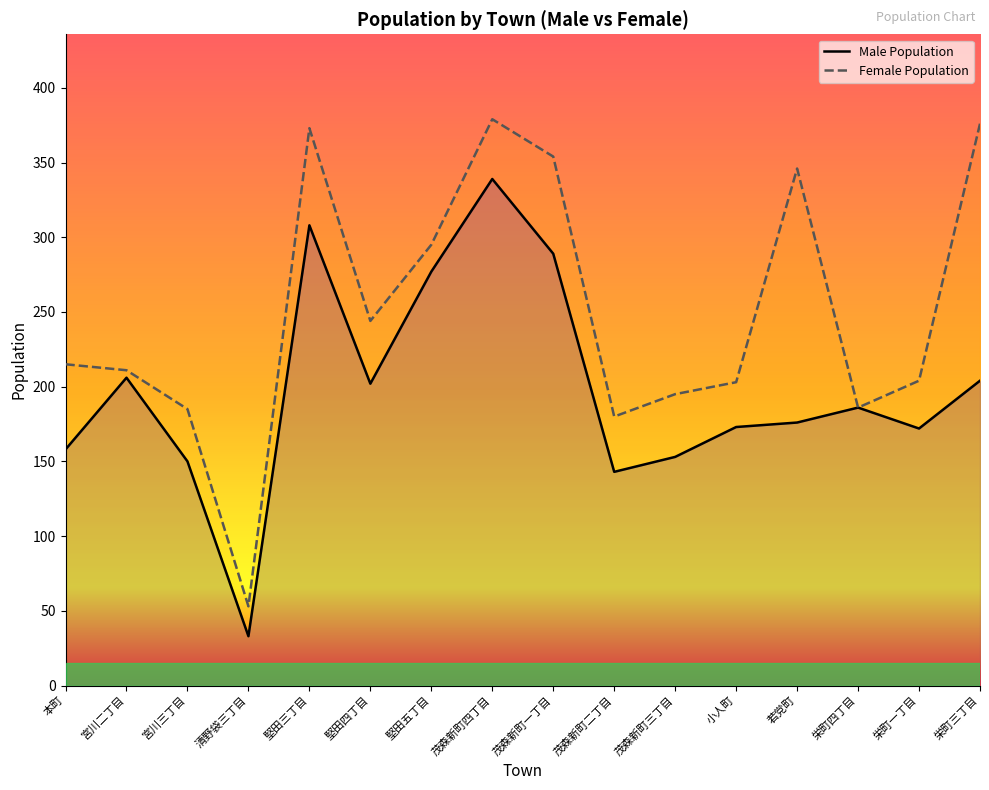

Does the chart have visible grid lines?

No